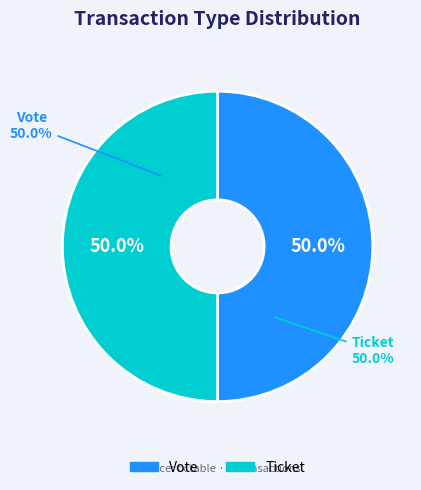

Rank the categories by value from lowest to highest.

Ticket (io_index=0), Vote (io_index=1)